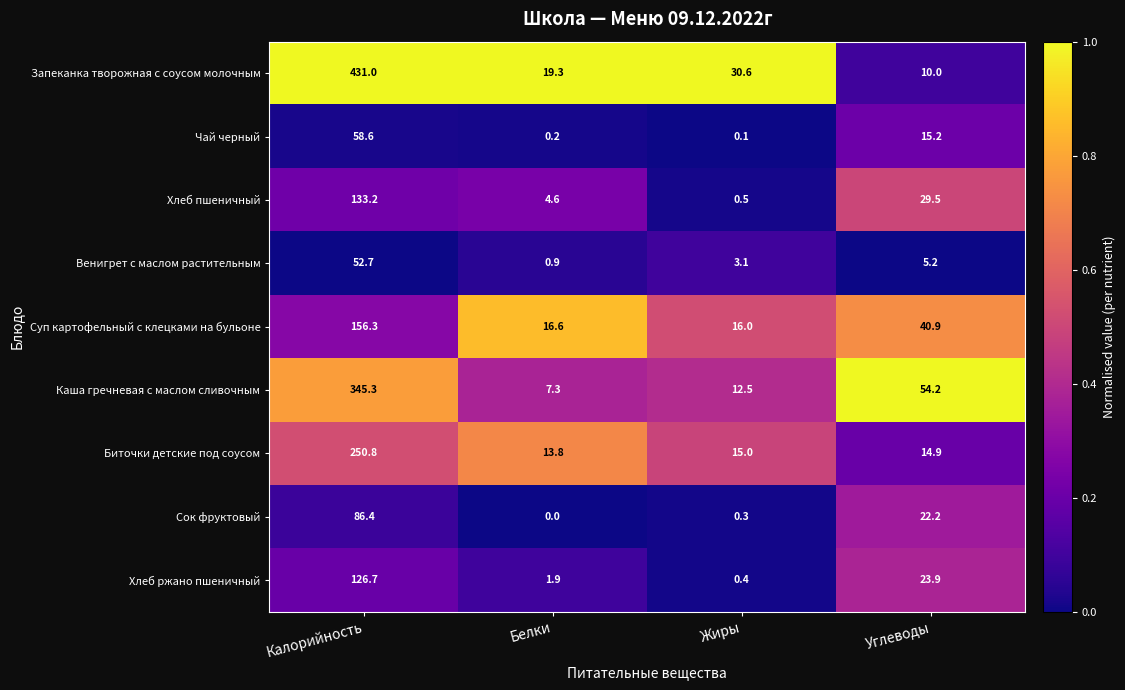

Rank the series by their maximum value, from highest to lowest.

Запеканка творожная с соусом молочным, Каша гречневая с маслом сливочным, Биточки детские под соусом, Суп картофельный с клецками на бульоне, Хлеб пшеничный, Хлеб ржано пшеничный, Сок фруктовый, Чай черный, Венигрет с маслом растительным